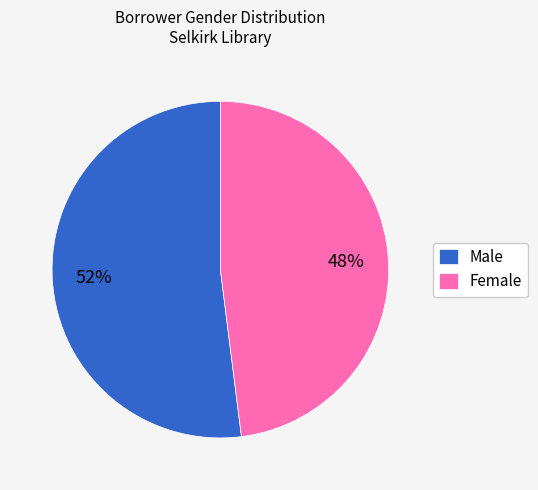

Which category has the smallest portion of the pie?

Female